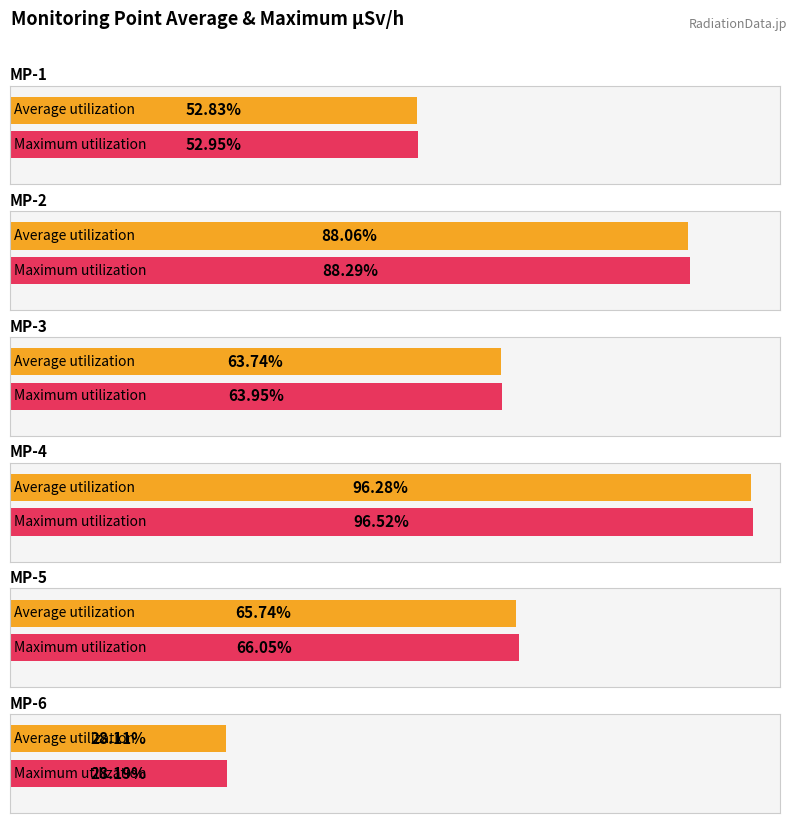

Where is MP-1(ÊSv/h) nearest to the value 1?

MP-3